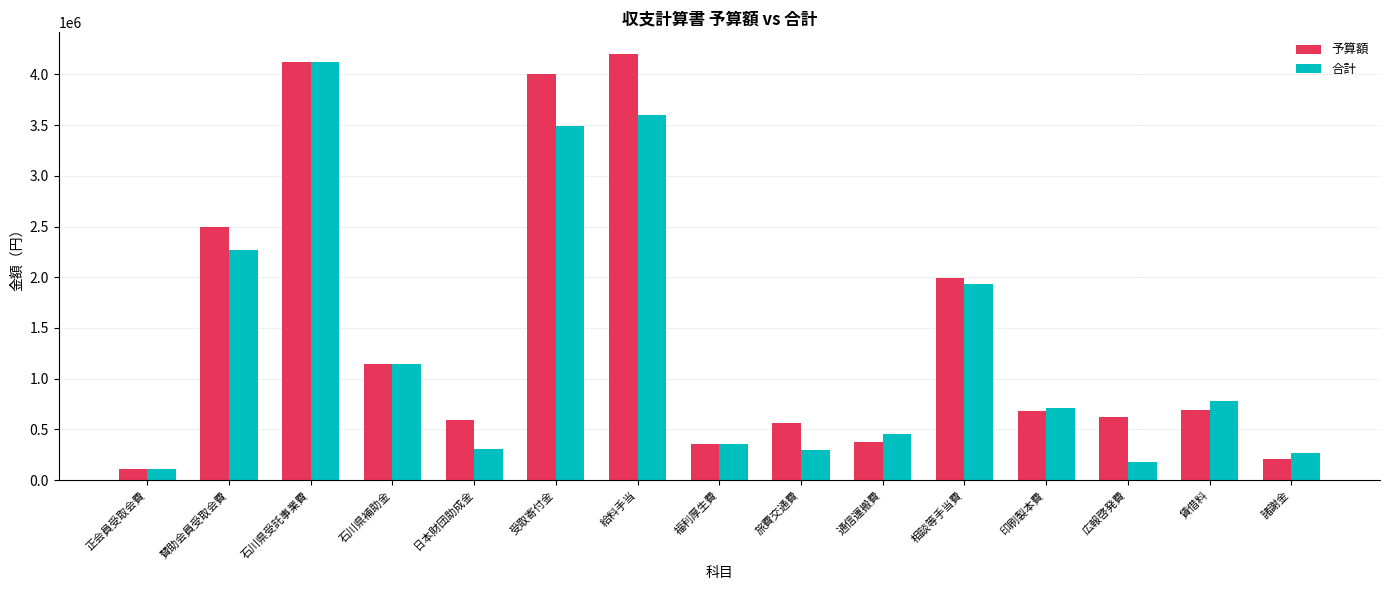

At which category is the sum across all series the highest?

石川県受託事業費